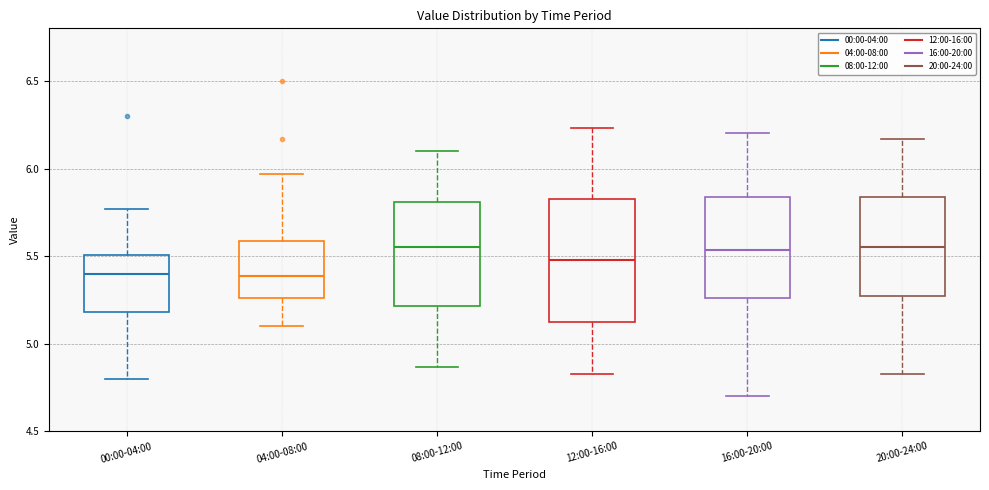

Reading left to right, read every box against the y-axis: the position of its median line, the range the box covers, and the ends of its whiskers. The values are not printed on the chart, so give them approximately, as read against the axis.

00:00-04:00: median 5.40, box 5.20 to 5.50, whiskers 4.80 to 5.75
04:00-08:00: median 5.40, box 5.25 to 5.60, whiskers 5.10 to 5.95
08:00-12:00: median 5.55, box 5.20 to 5.80, whiskers 4.85 to 6.10
12:00-16:00: median 5.50, box 5.10 to 5.85, whiskers 4.85 to 6.25
16:00-20:00: median 5.55, box 5.25 to 5.85, whiskers 4.70 to 6.20
20:00-24:00: median 5.55, box 5.30 to 5.85, whiskers 4.85 to 6.15